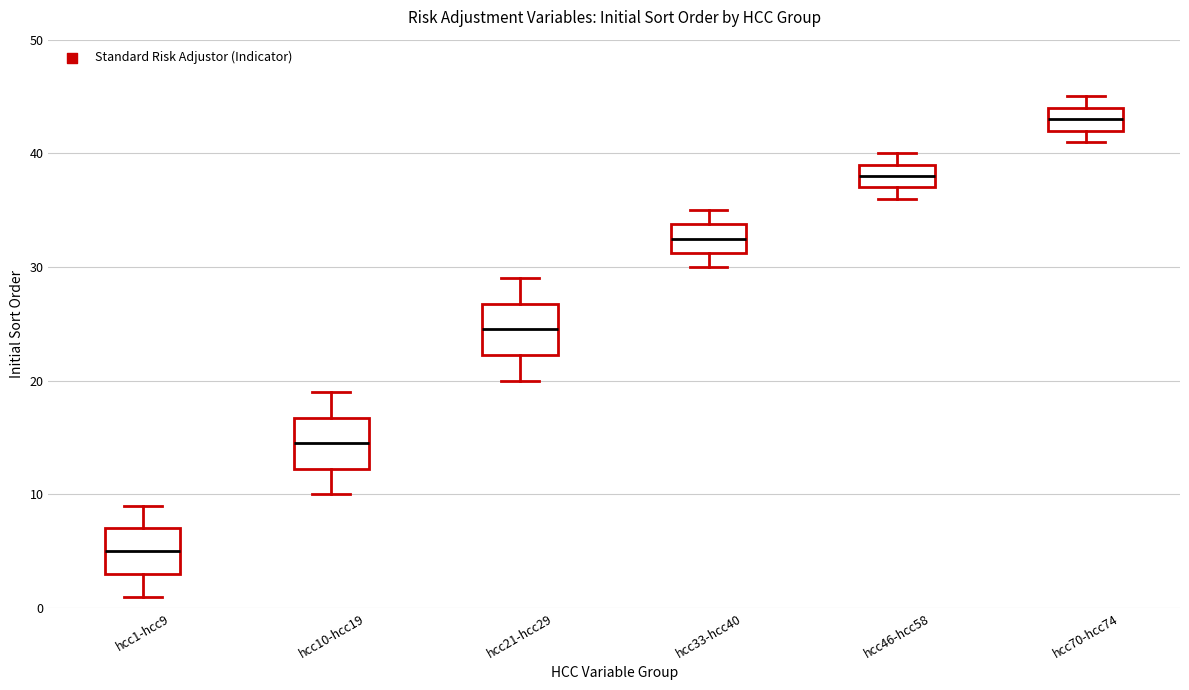

Which box has the lowest median line?

hcc1-hcc9